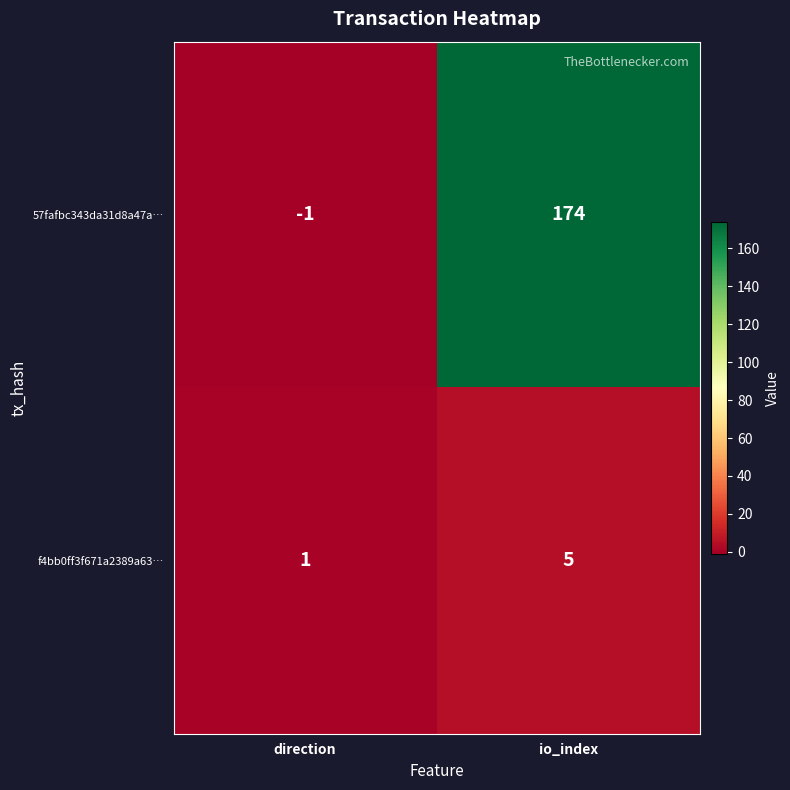

Reading left to right, list all the values displayed in this chart.

57fafbc343da31d8a47a…: direction=-1	io_index=174
f4bb0ff3f671a2389a63…: direction=1	io_index=5